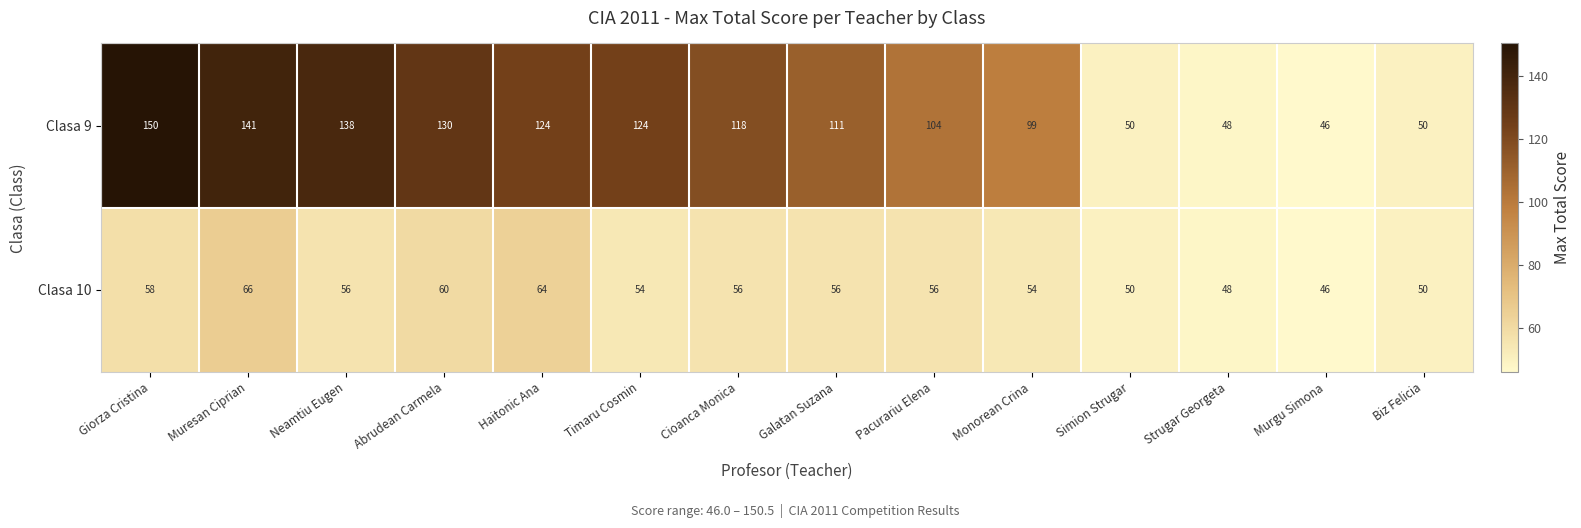

List the series in order of their overall mean, lowest first.

Clasa 10, Clasa 9